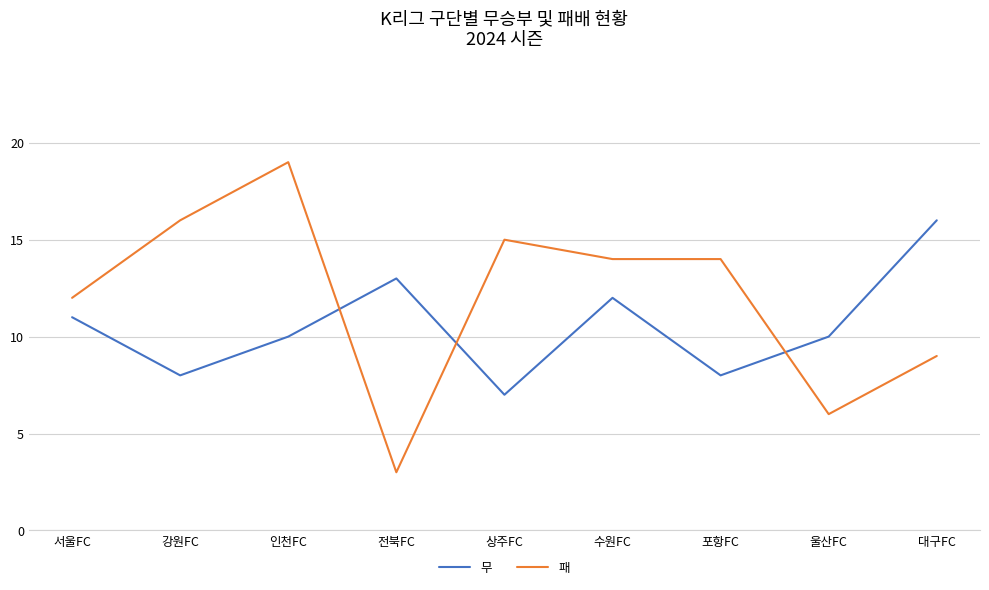

Where is 무 nearest to the value 11?

서울FC